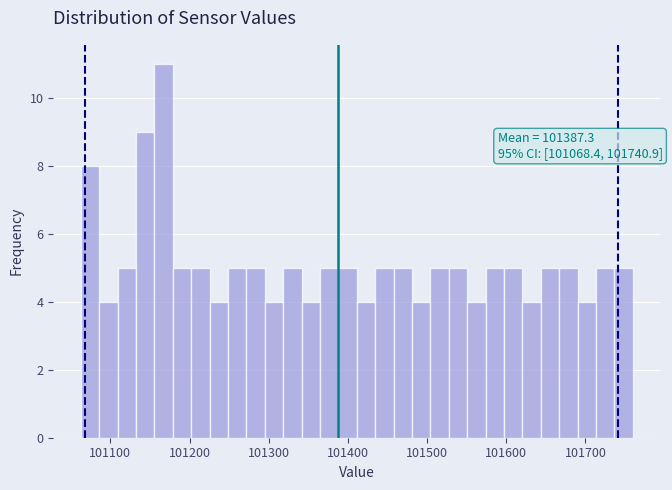

Around what value on the x-axis is the tallest bar? Give the approximate position of its centre, as read against the axis.

101170